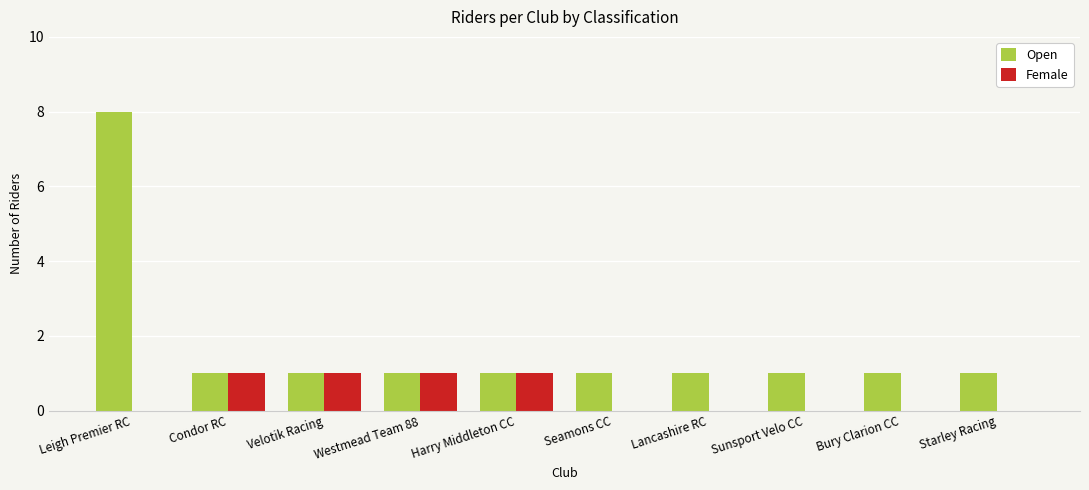

How many data points does each series have?

10